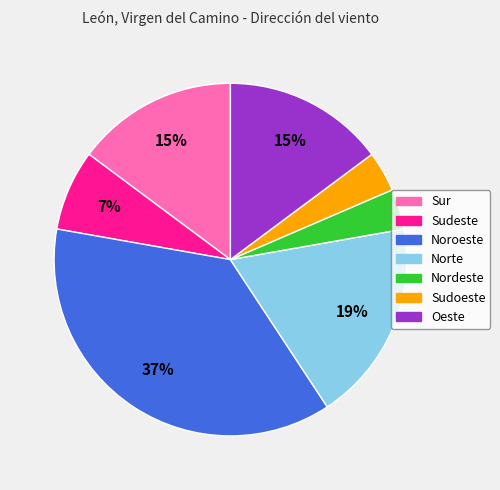

Is it true that Sudoeste is 12% of the pie?

False